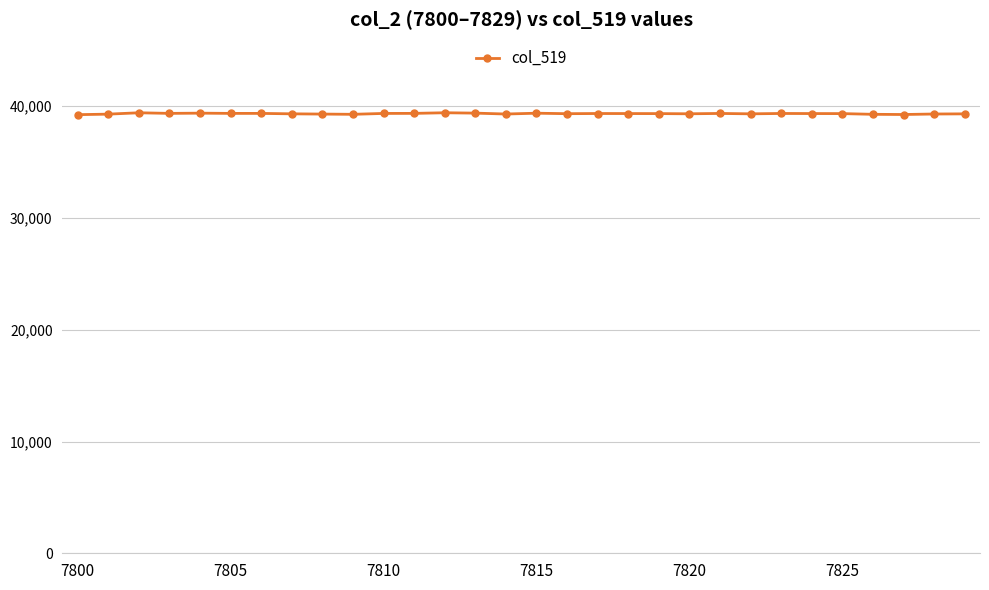

What is the average value?

39339